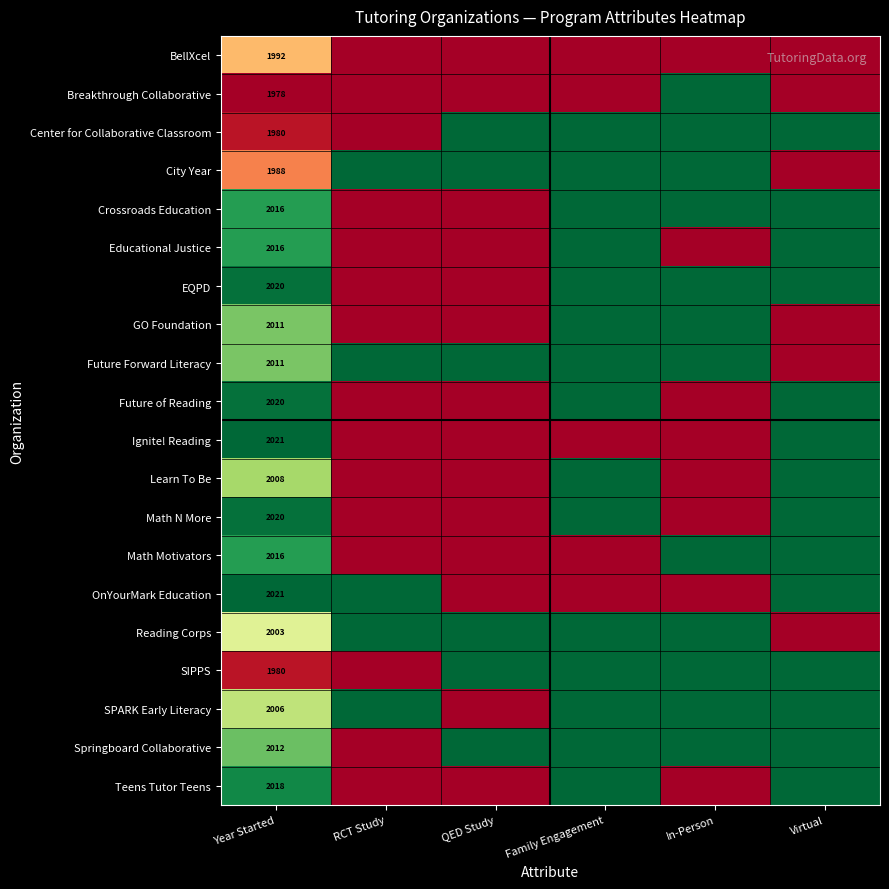

The value of Math N More at Year Started is 2020. True or false?

True